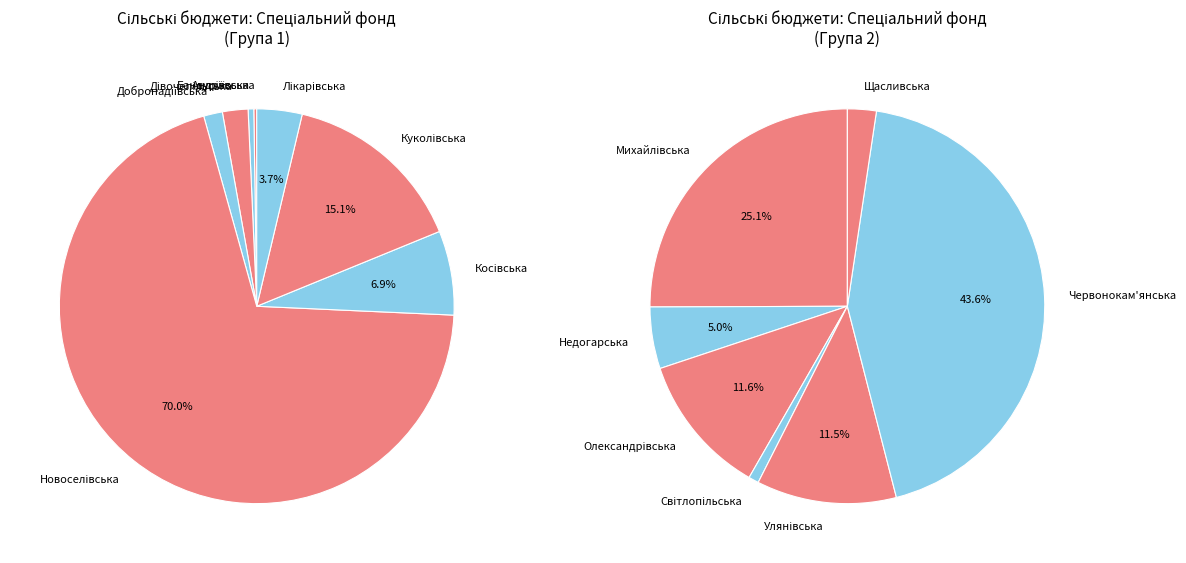

Which slice represents more than half of the pie?

Новоселівська